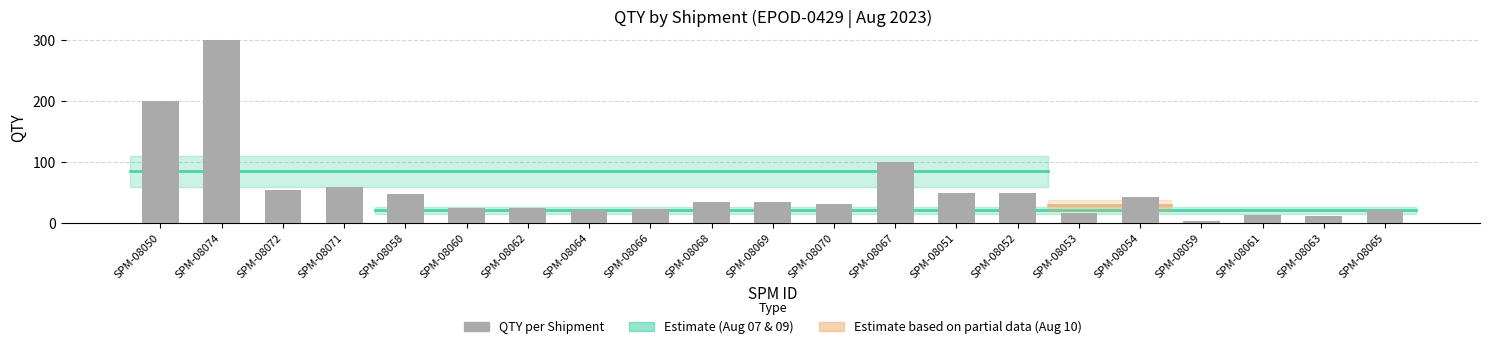

How many bars are there in total?

21